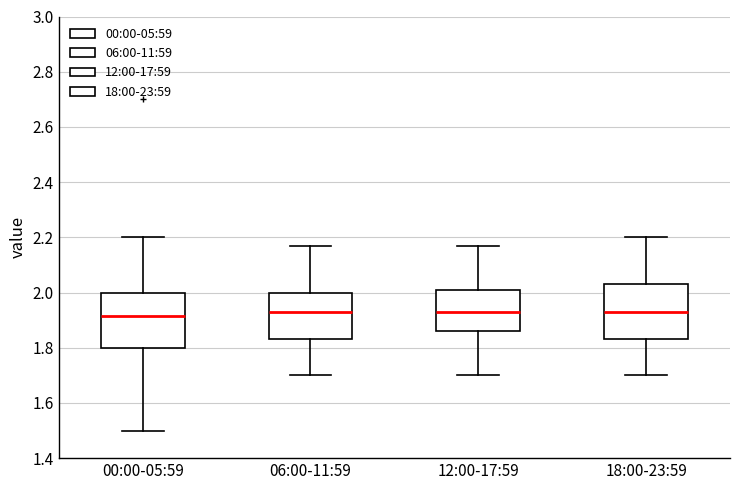

Reading left to right, read every box against the y-axis: the position of its median line, the range the box covers, and the ends of its whiskers. The values are not printed on the chart, so give them approximately, as read against the axis.

00:00-05:59: median 1.92, box 1.80 to 2.00, whiskers 1.50 to 2.20
06:00-11:59: median 1.94, box 1.84 to 2.00, whiskers 1.70 to 2.18
12:00-17:59: median 1.94, box 1.86 to 2.00, whiskers 1.70 to 2.18
18:00-23:59: median 1.94, box 1.84 to 2.04, whiskers 1.70 to 2.20